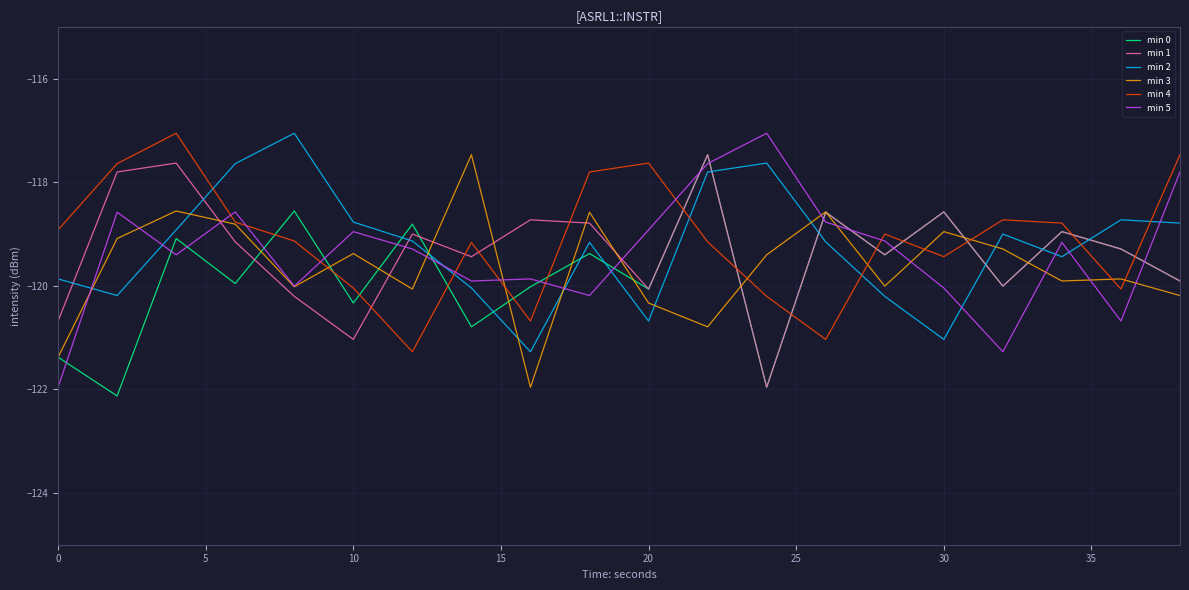

Which series ends up on top after the final intersection of min 5 and min 4?

min 4